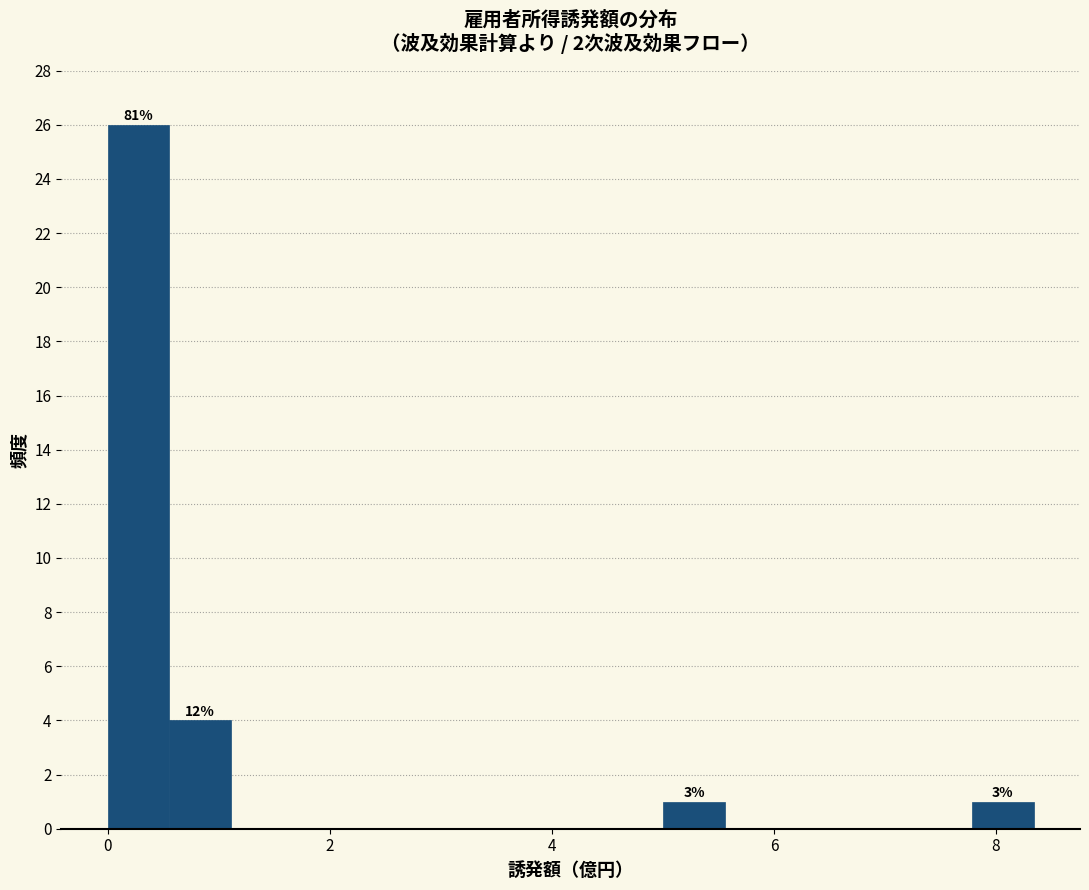

Around what value on the x-axis is the tallest bar? Give the approximate position of its centre, as read against the axis.

0.2